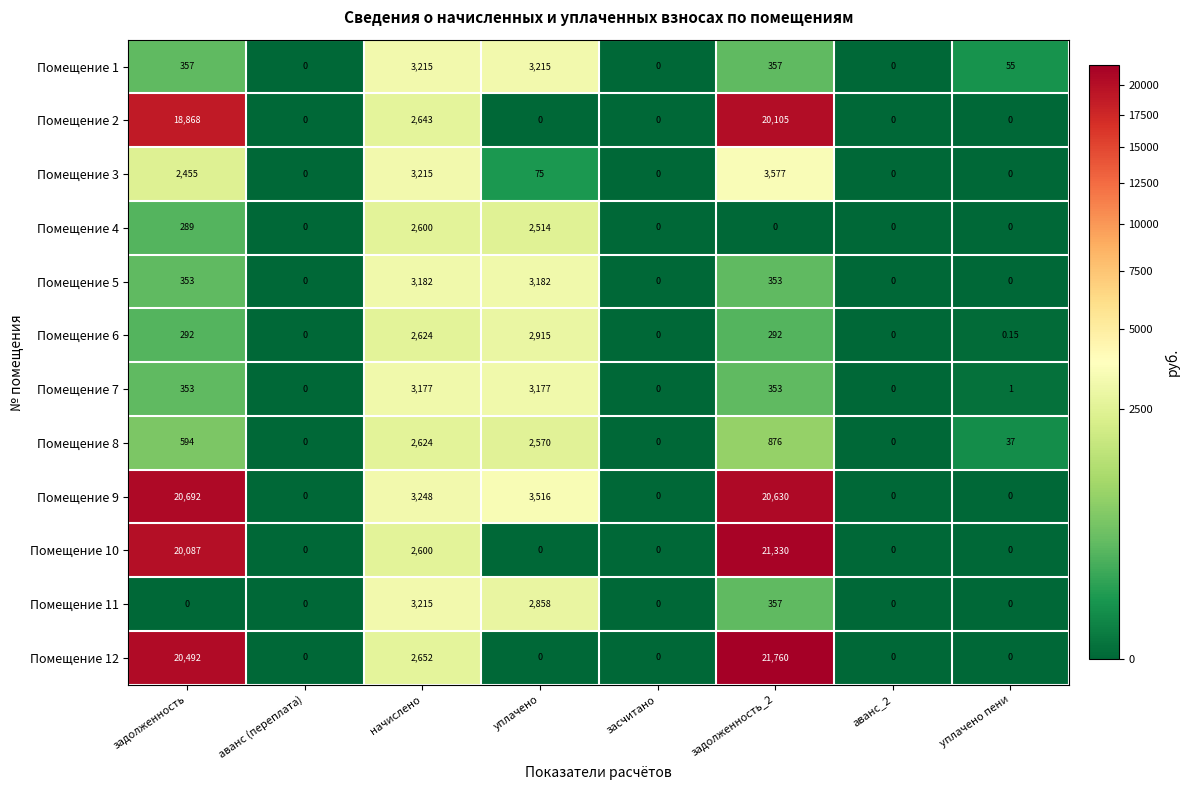

How many categories are shown in the chart?

8